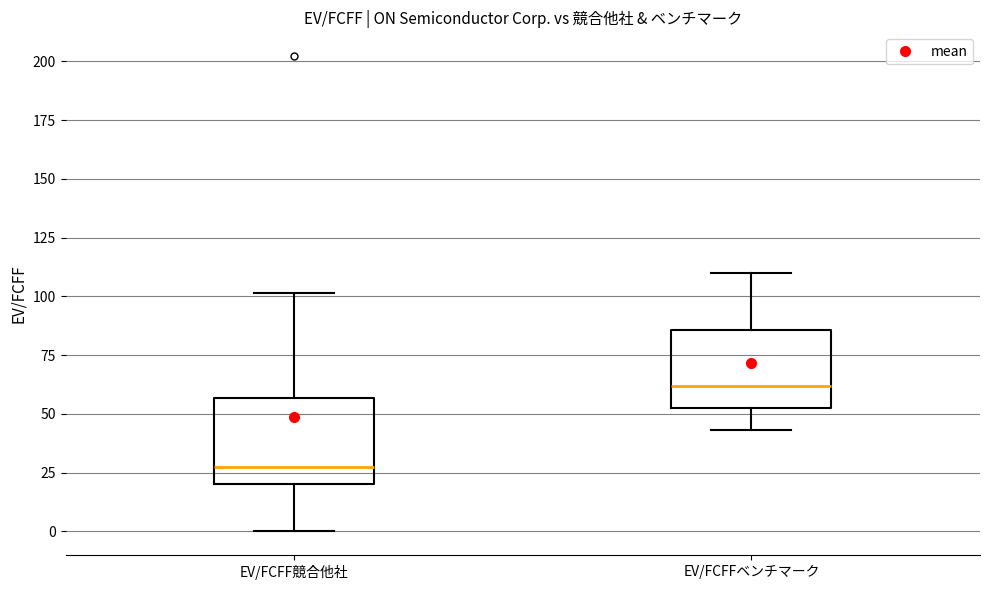

Which box has the lowest median line?

EV/FCFF競合他社